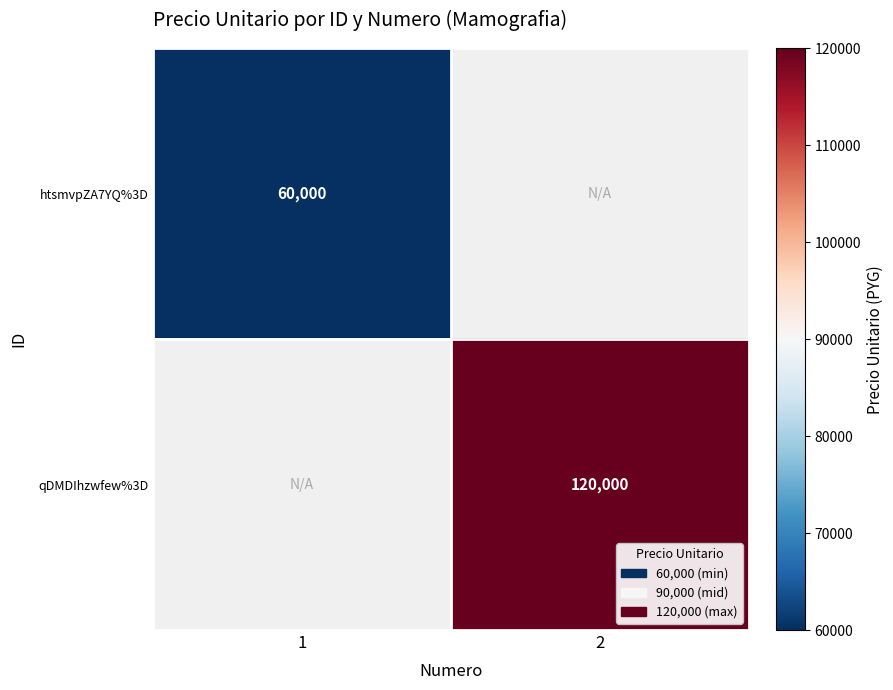

The value of htsmvpZA7YQ%3D at 1 is 60000. True or false?

True